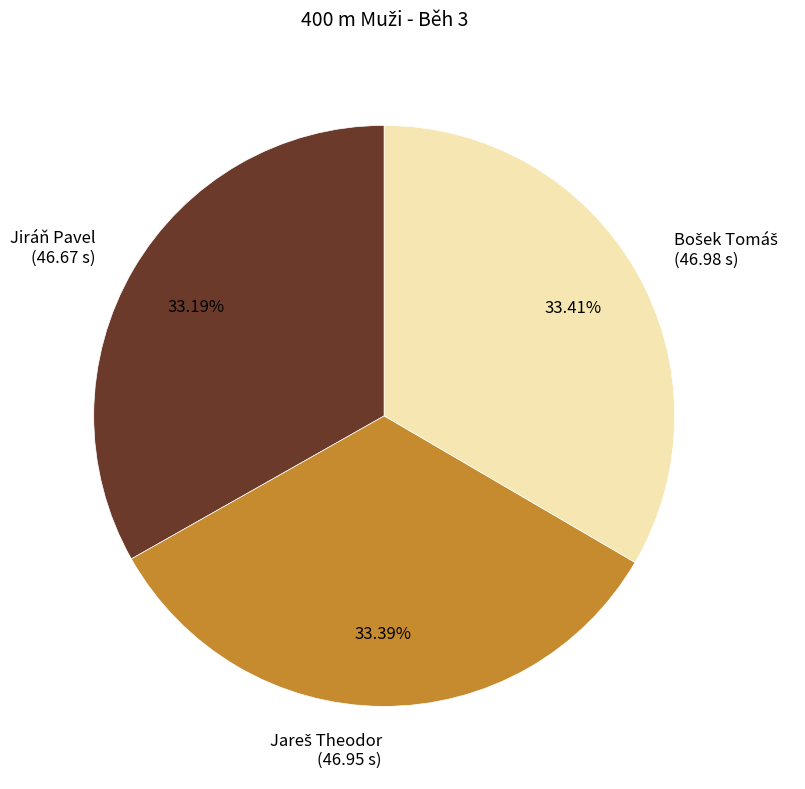

Does any single category account for the majority?

No